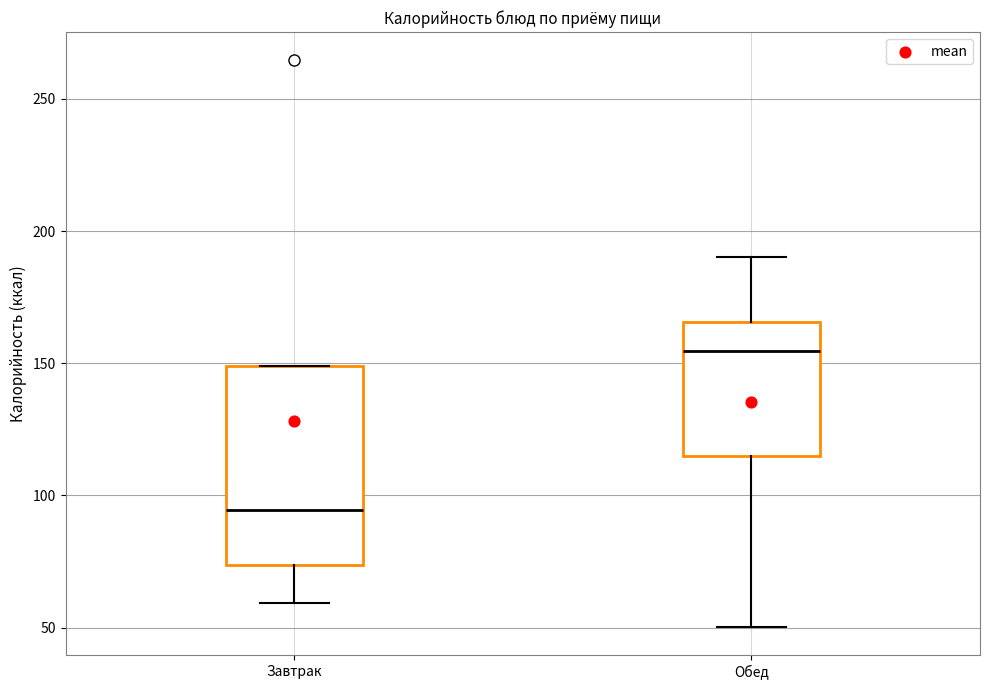

Which box has the lowest median line?

Завтрак